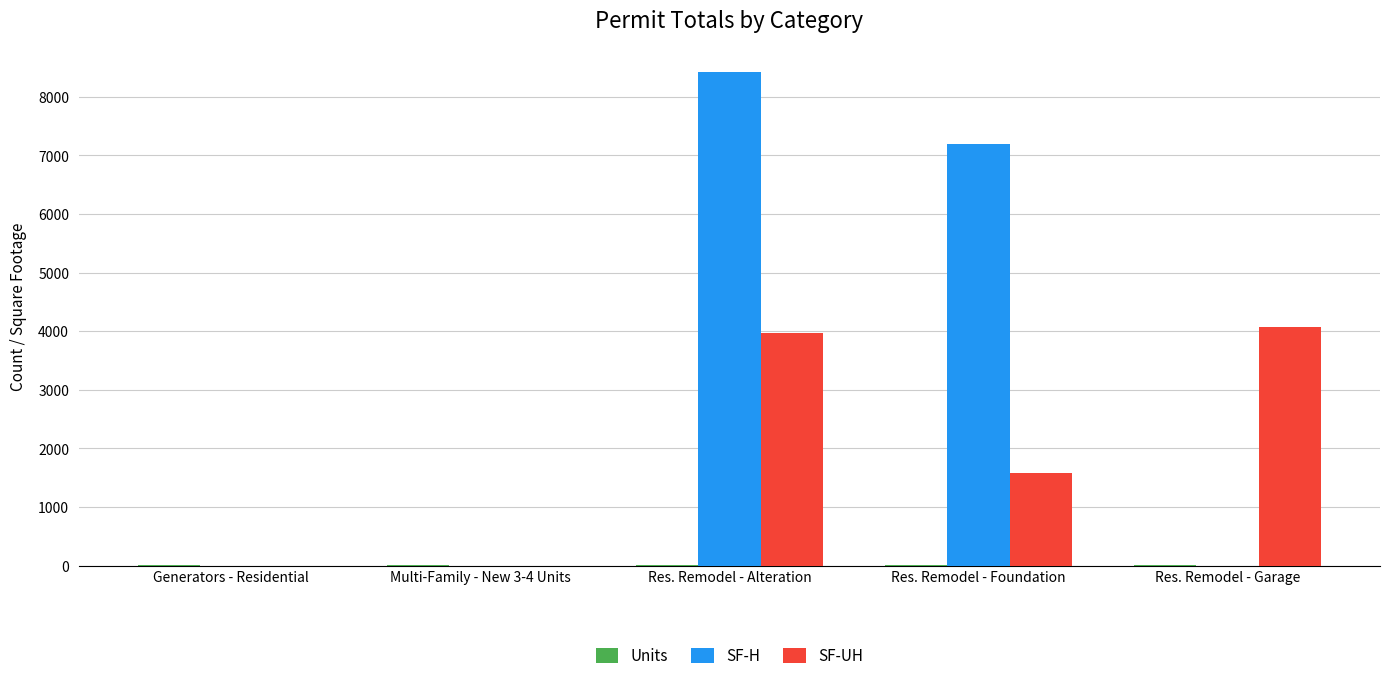

Count the number of categories in the chart.

5